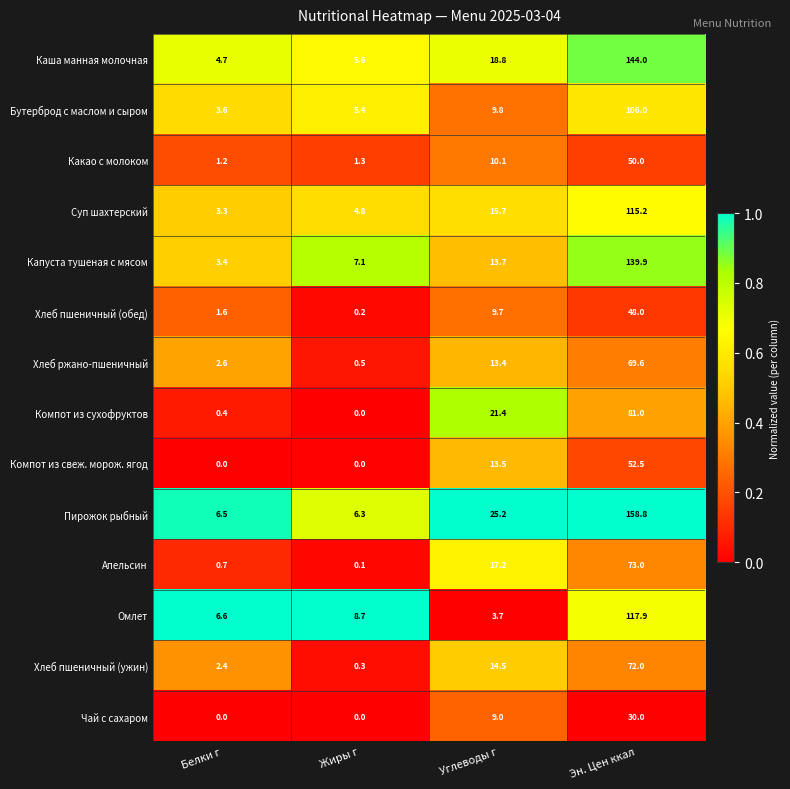

What is the spread (max minus min) of values at Углеводы г?

21.5